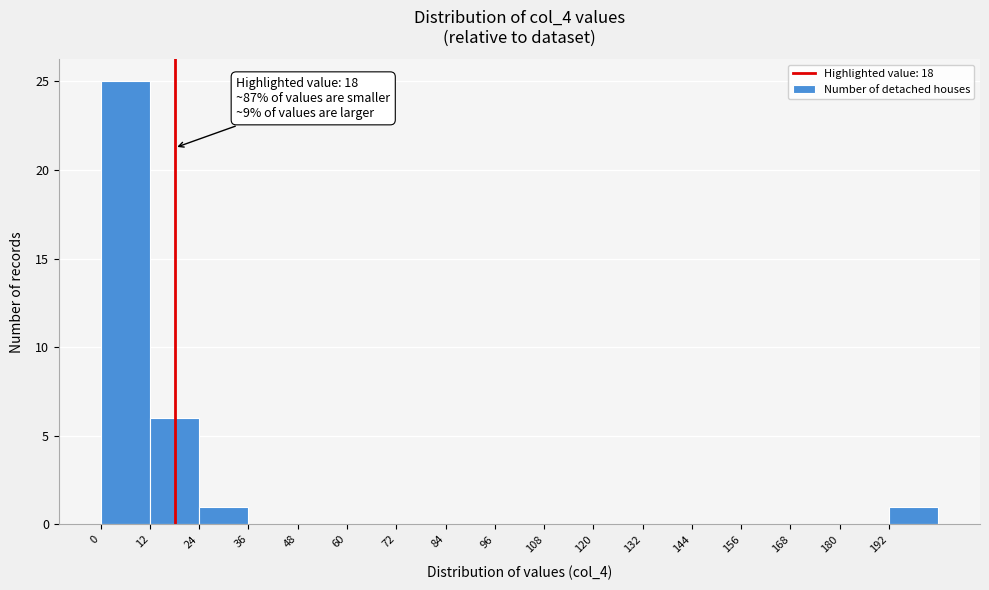

Over which range of the x-axis is the bar tallest?

0 to 12